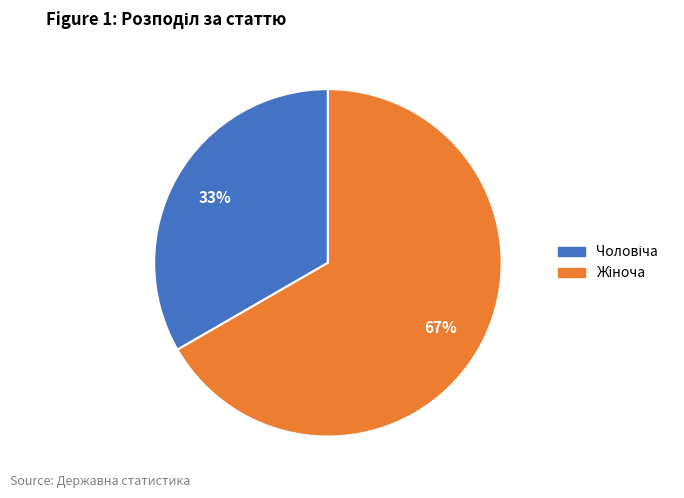

Does any single category account for the majority?

Yes